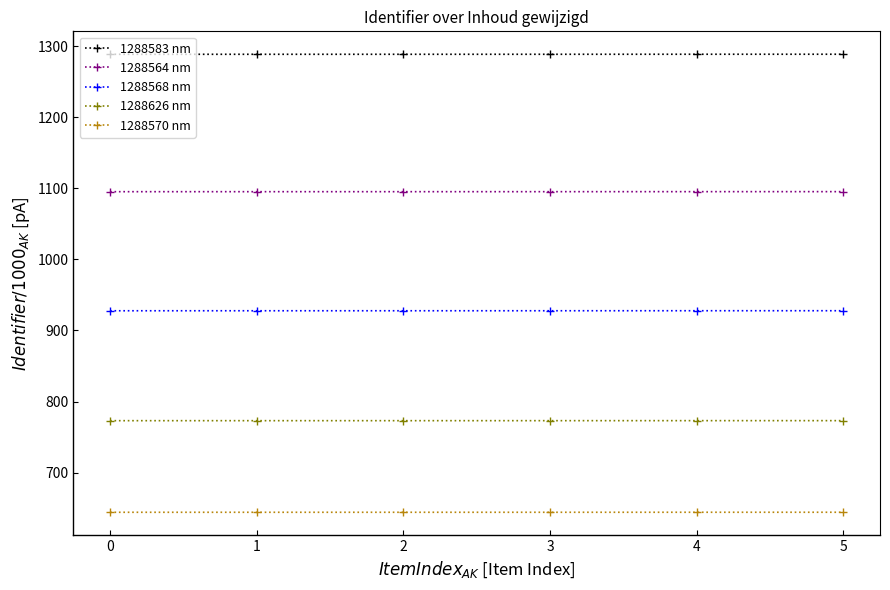

The value of 1288570 nm at 0 is 339.6. True or false?

False